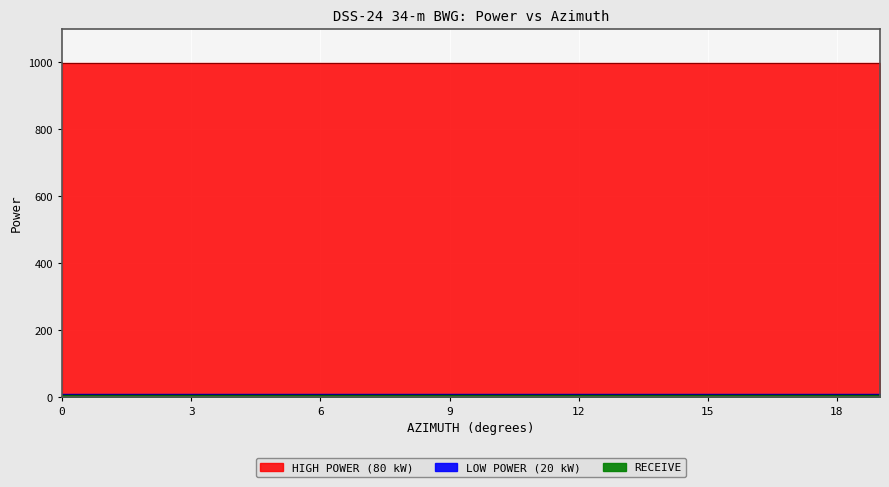

Does the chart display data point markers on the line(s)?

No